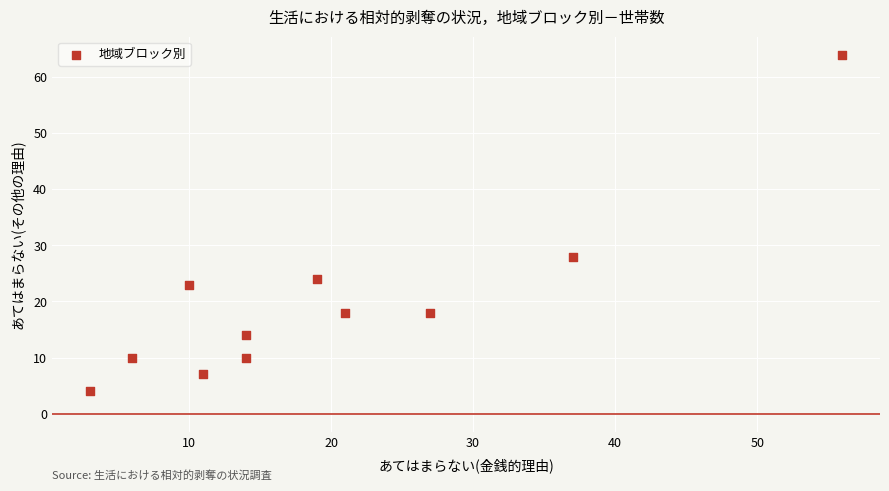

What Y value in the scatter plot is closest to 34?

28